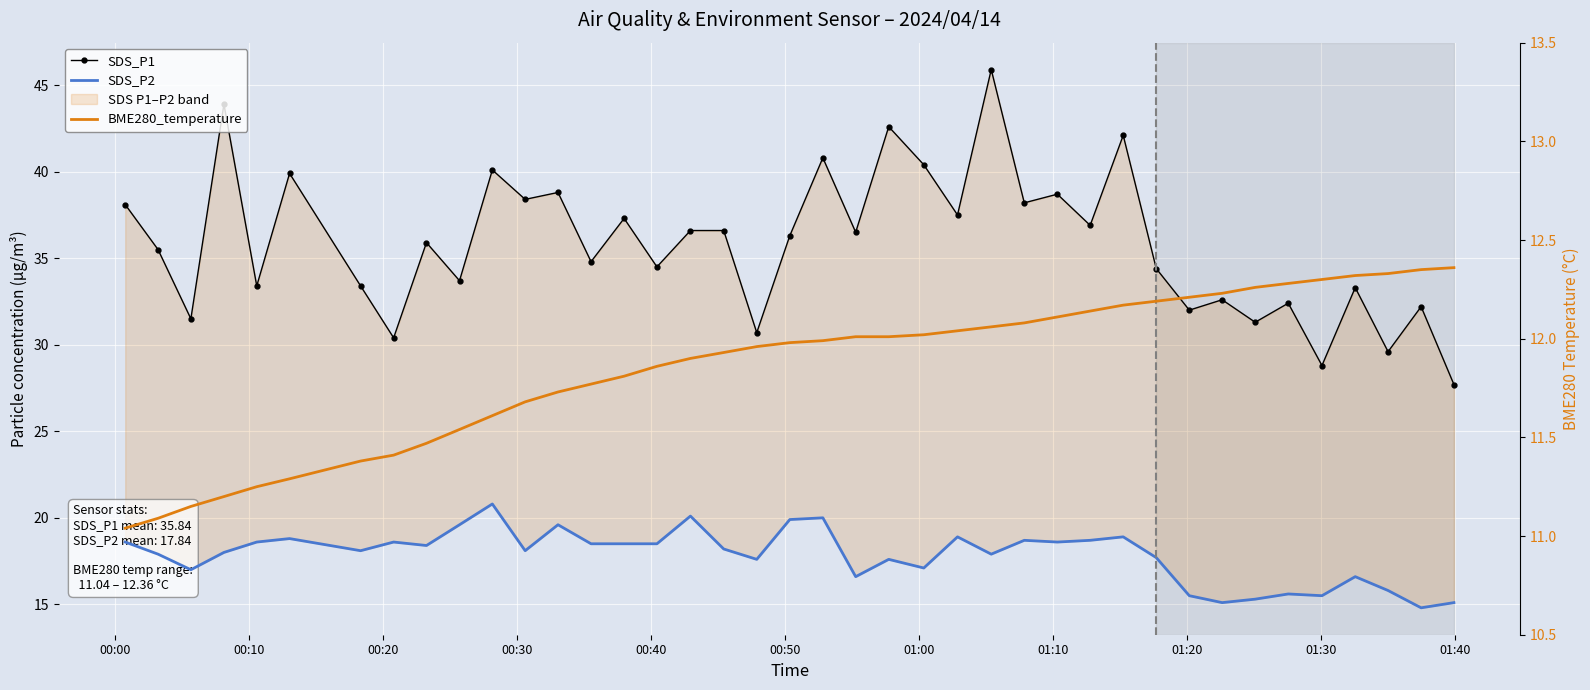

What is the difference between the second highest and second lowest values in the SDS_P2 series?

5.0